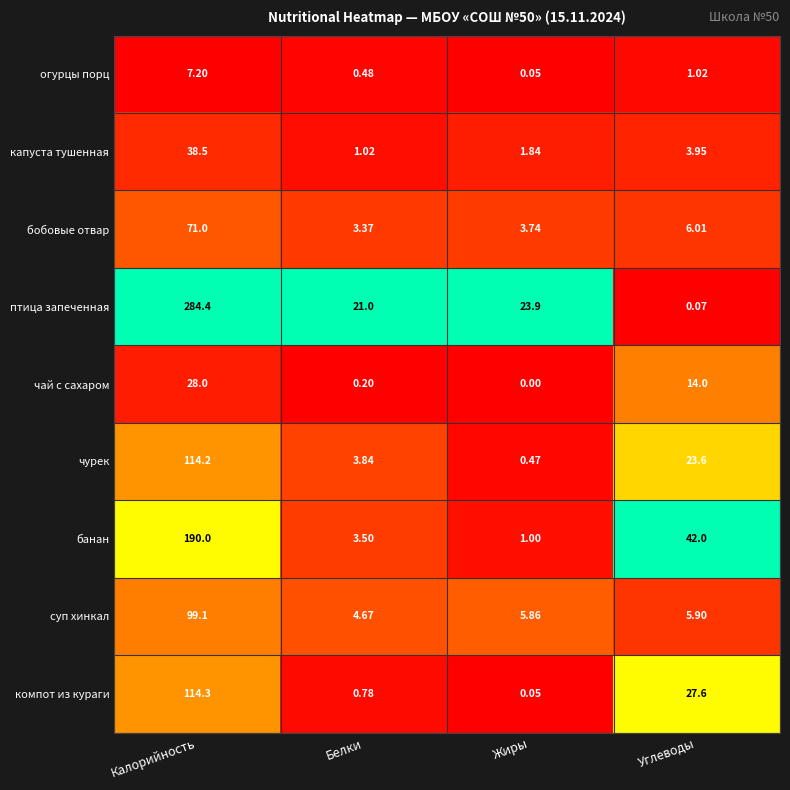

Between Калорийность and Жиры, which series saw the biggest shift?

птица запеченная